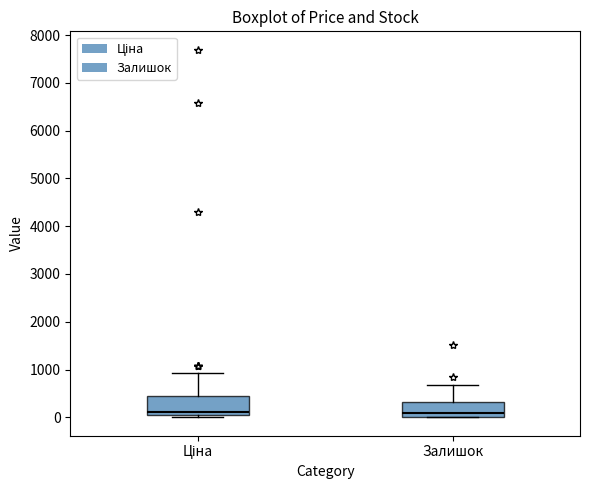

Reading left to right, read every box against the y-axis: the position of its median line, the range the box covers, and the ends of its whiskers. The values are not printed on the chart, so give them approximately, as read against the axis.

Ціна: median 100 (just above the box's lower edge), box 100 to 400, whiskers 0 to 900
Залишок: median 100, box 0 to 300, whiskers 0 to 700